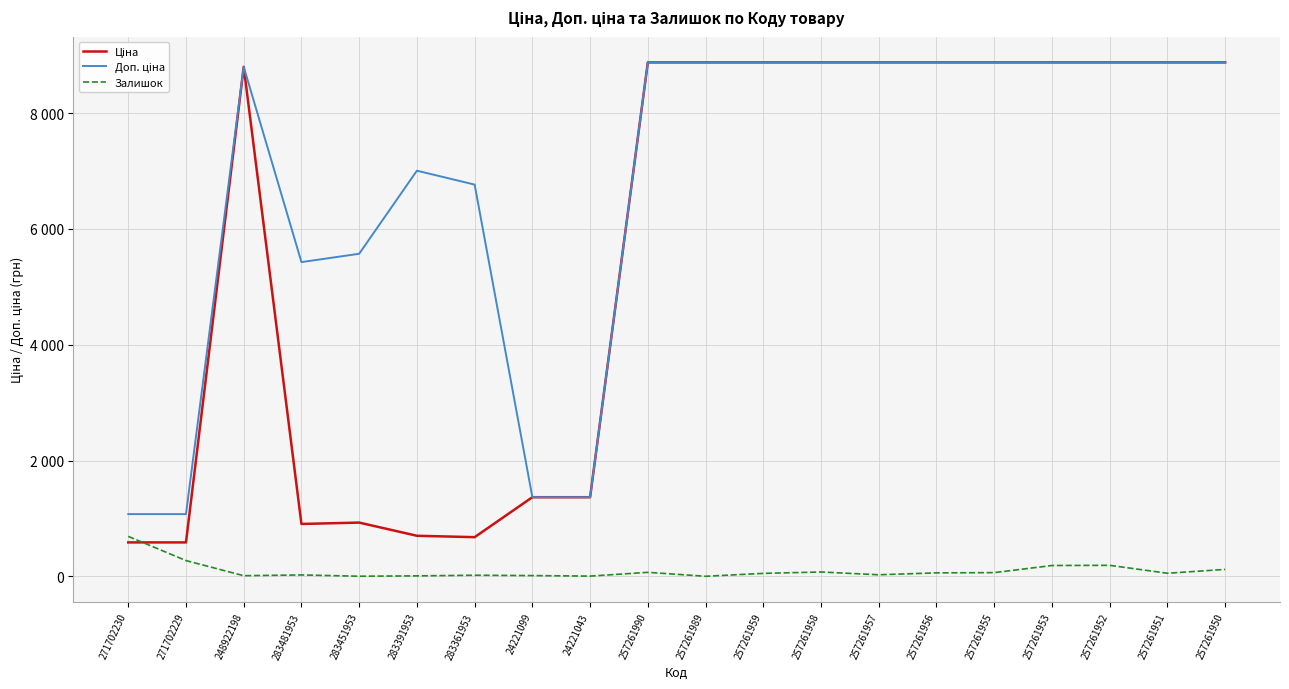

Reading left to right, transcribe all the data shown in this chart.

Ціна: 271702230=586.0	271702229=586.0	248922198=8797.6	283481953=904.3	283451953=928.3	283391953=700.4	283361953=676.4	24221099=1366.3	24221043=1366.3	257261990=8874.6	257261989=8874.6	257261959=8874.6	257261958=8874.6	257261957=8874.6	257261956=8874.6	257261955=8874.6	257261953=8874.6	257261952=8874.6	257261951=8874.6	257261950=8874.6
Доп. ціна: 271702230=1074.5	271702229=1074.5	248922198=8797.6	283481953=5425.9	283451953=5569.9	283391953=7004.3	283361953=6764.4	24221099=1366.0	24221043=1366.0	257261990=8874.6	257261989=8874.6	257261959=8874.6	257261958=8874.6	257261957=8874.6	257261956=8874.6	257261955=8874.6	257261953=8874.6	257261952=8874.6	257261951=8874.6	257261950=8874.6
Залишок: 271702230=690.0	271702229=272.0	248922198=11.0	283481953=24.0	283451953=2.0	283391953=8.0	283361953=19.0	24221099=13.0	24221043=4.0	257261990=69.0	257261989=1.0	257261959=51.0	257261958=75.0	257261957=27.0	257261956=60.0	257261955=64.0	257261953=187.0	257261952=190.0	257261951=53.0	257261950=120.0